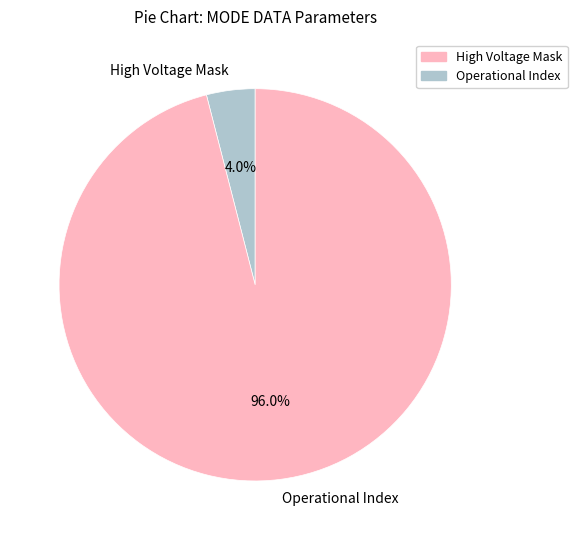

Which slice is the largest?

Operational Index